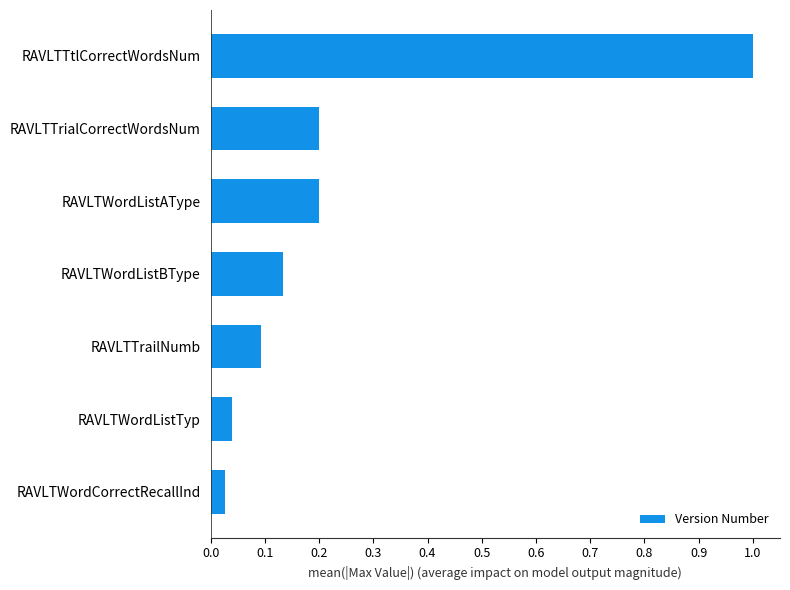

What is the difference between the maximum and second lowest values?

1.0